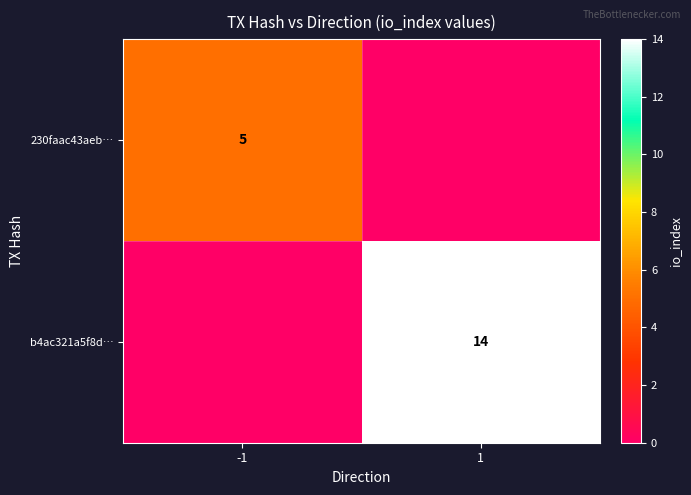

Is it true that 230faac43aeb… equals 8 at -1?

False